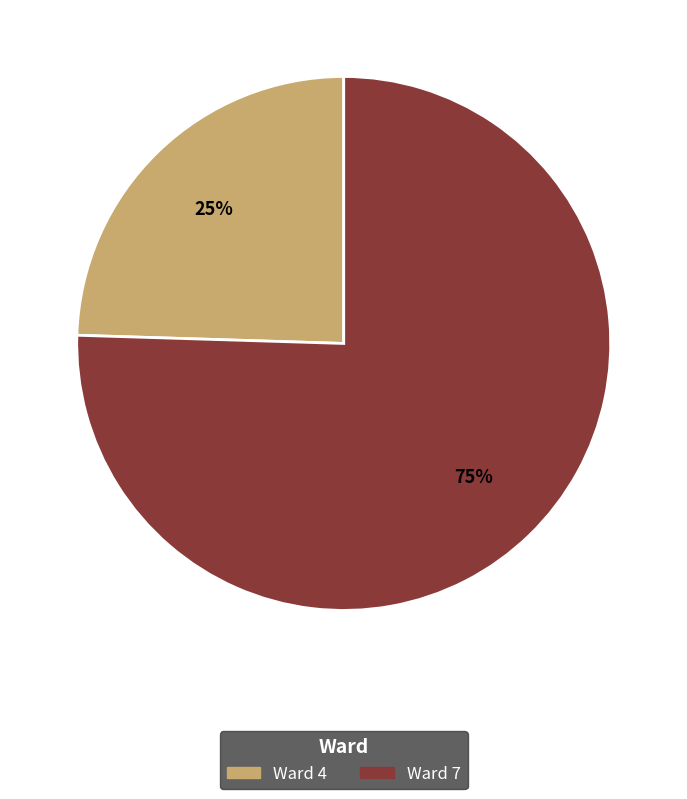

What is the majority slice?

Ward 7